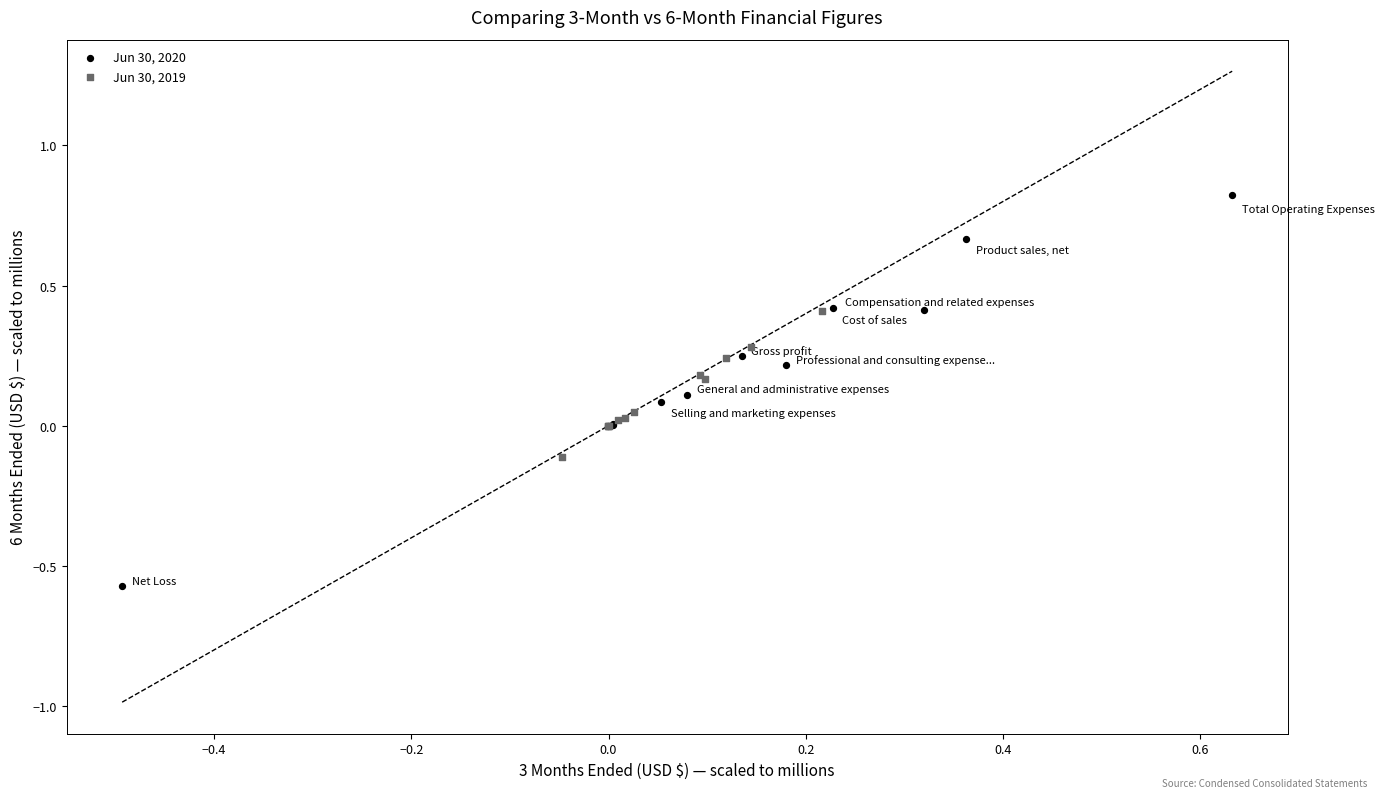

Which series reaches the minimum Y coordinate?

Jun 30, 2020